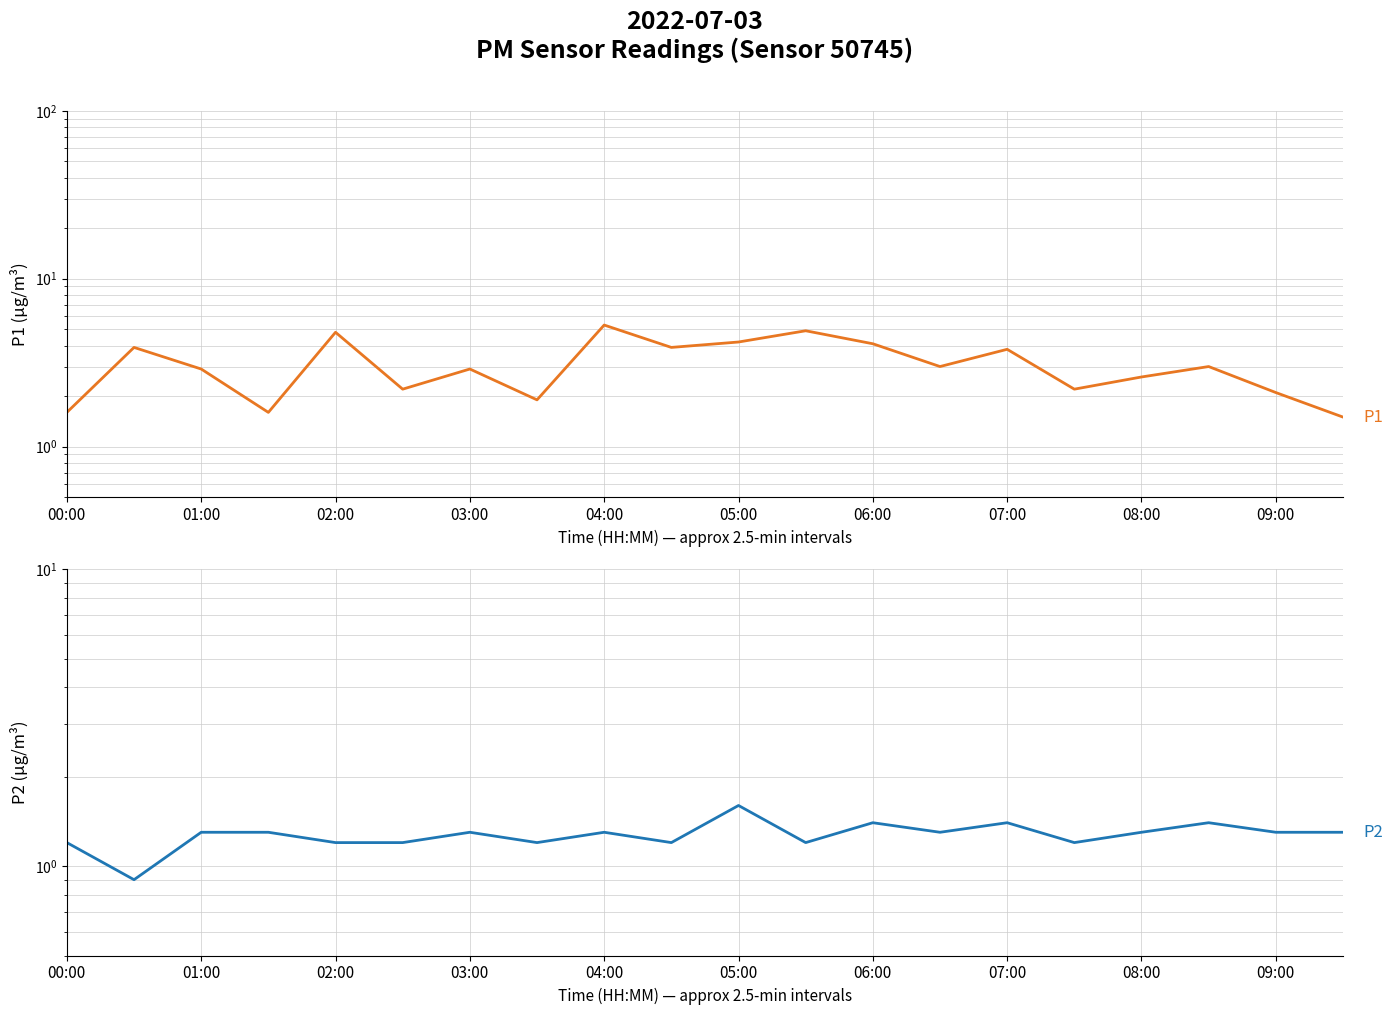

Is the value of P1 at 11 greater than the value of P2 at 10?

Yes